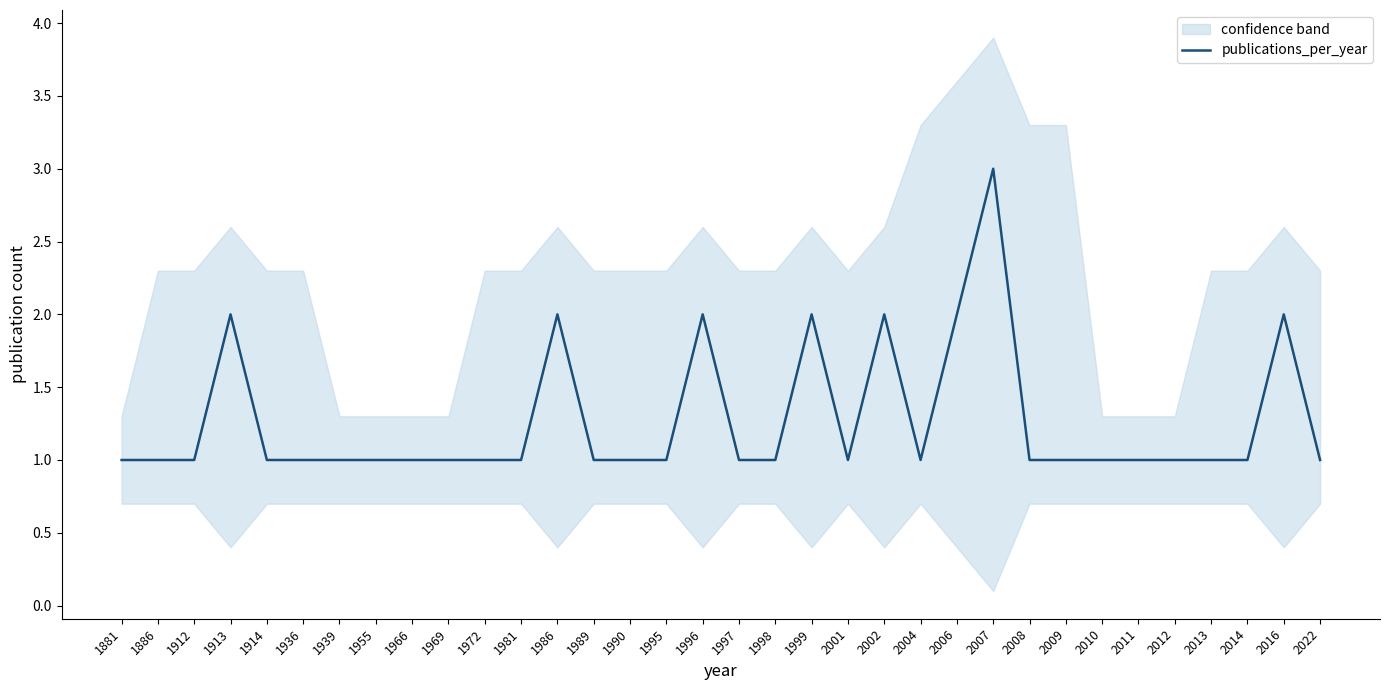

Which label corresponds to the largest value in the chart?

2007